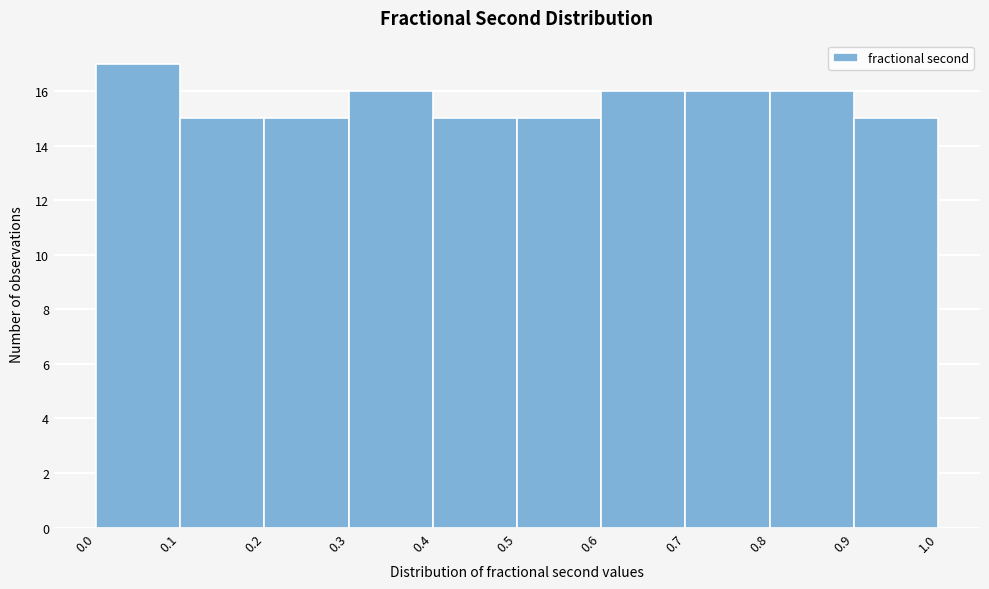

Which range on the x-axis has the tallest bar?

0.0 to 0.1